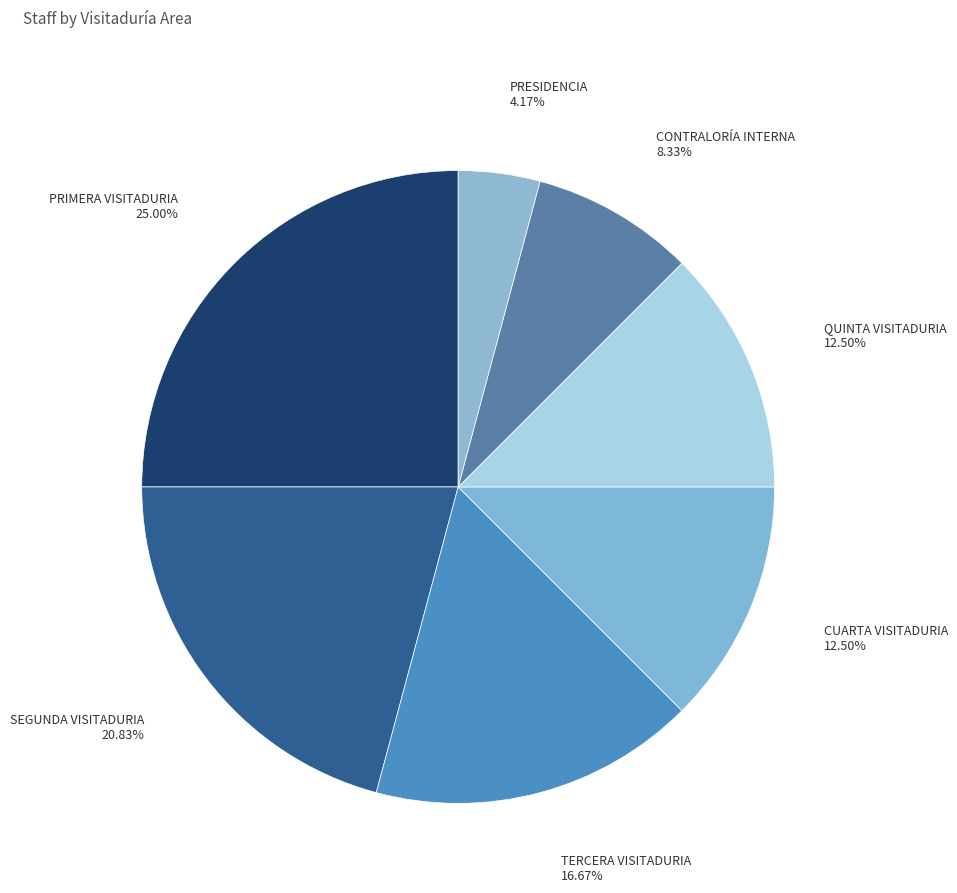

To the nearest percent, what percentage of the pie is PRIMERA VISITADURIA?

25%